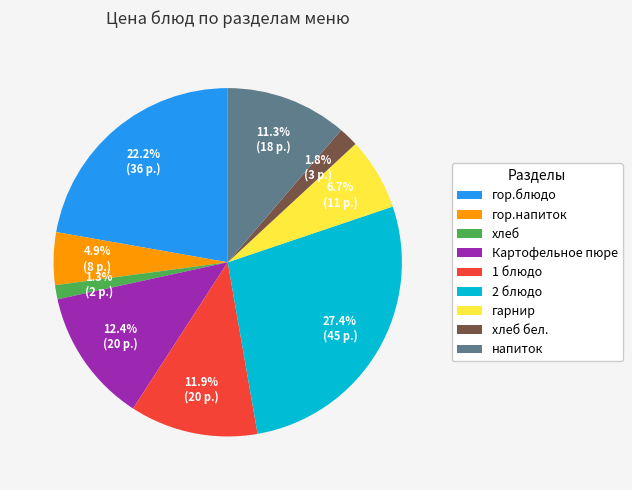

Which has a higher value, Картофельное пюре or гор.напиток?

Картофельное пюре